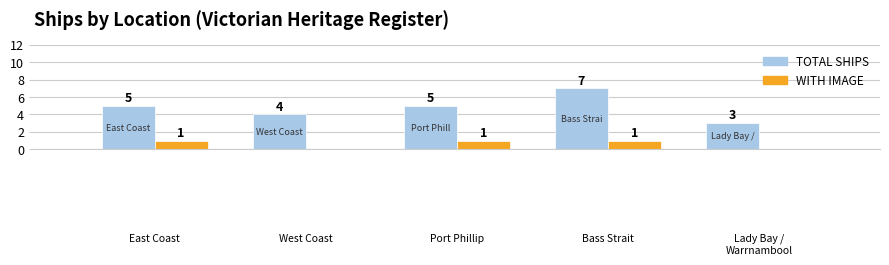

Which series has the largest total across all categories?

TOTAL SHIPS